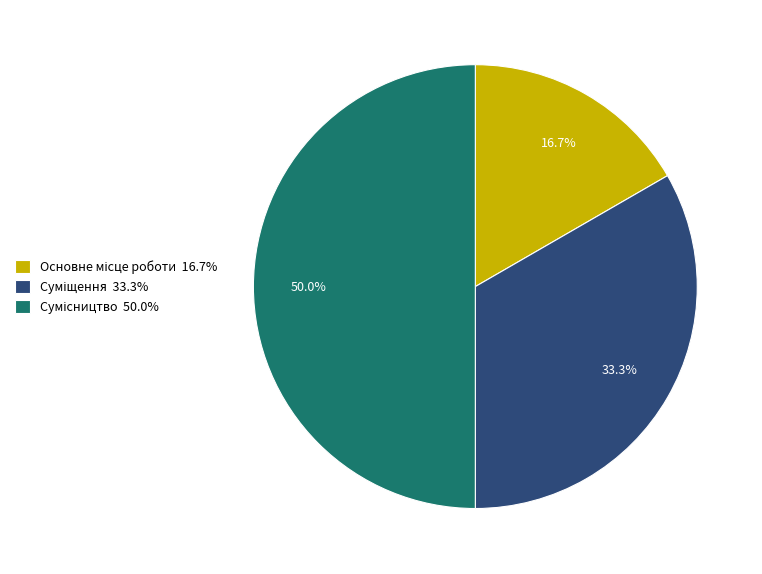

To the nearest percent, what percentage of the pie is Суміщення?

33%